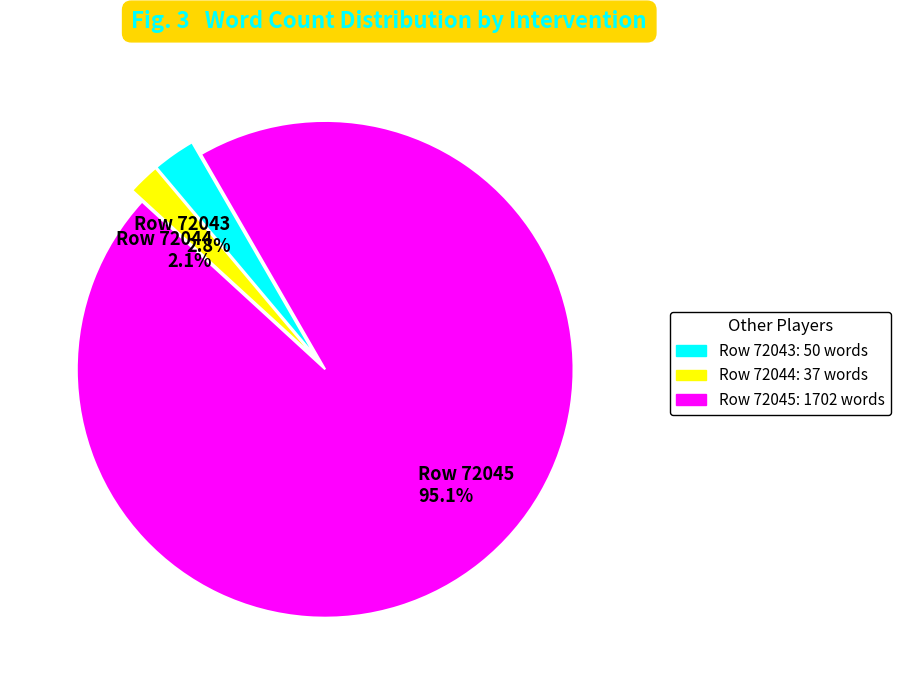

Do Row 72043 and Row 72045 together represent more than half of the pie?

Yes